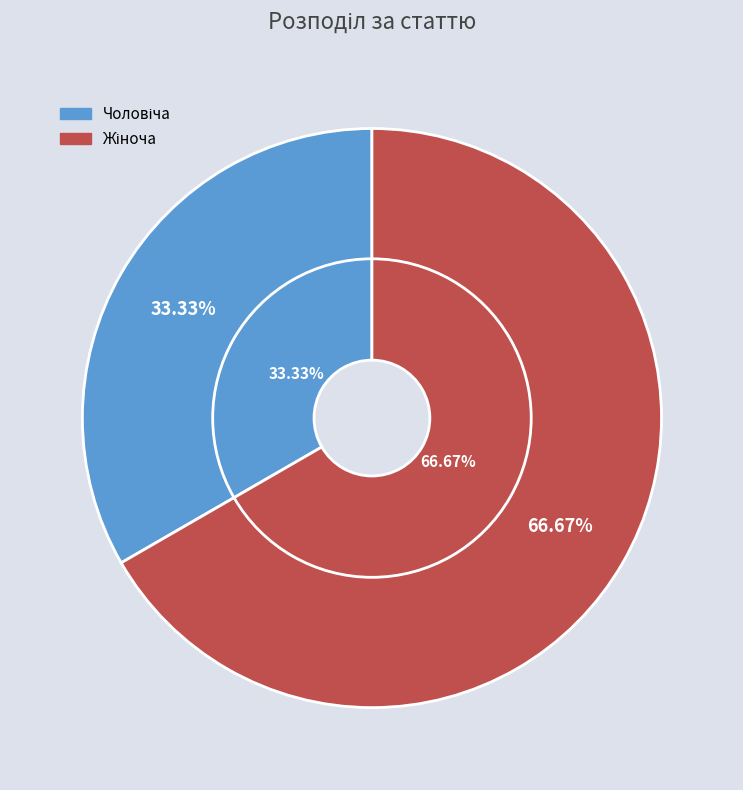

What is the total percentage of Жіноча and Чоловіча?

100.0%